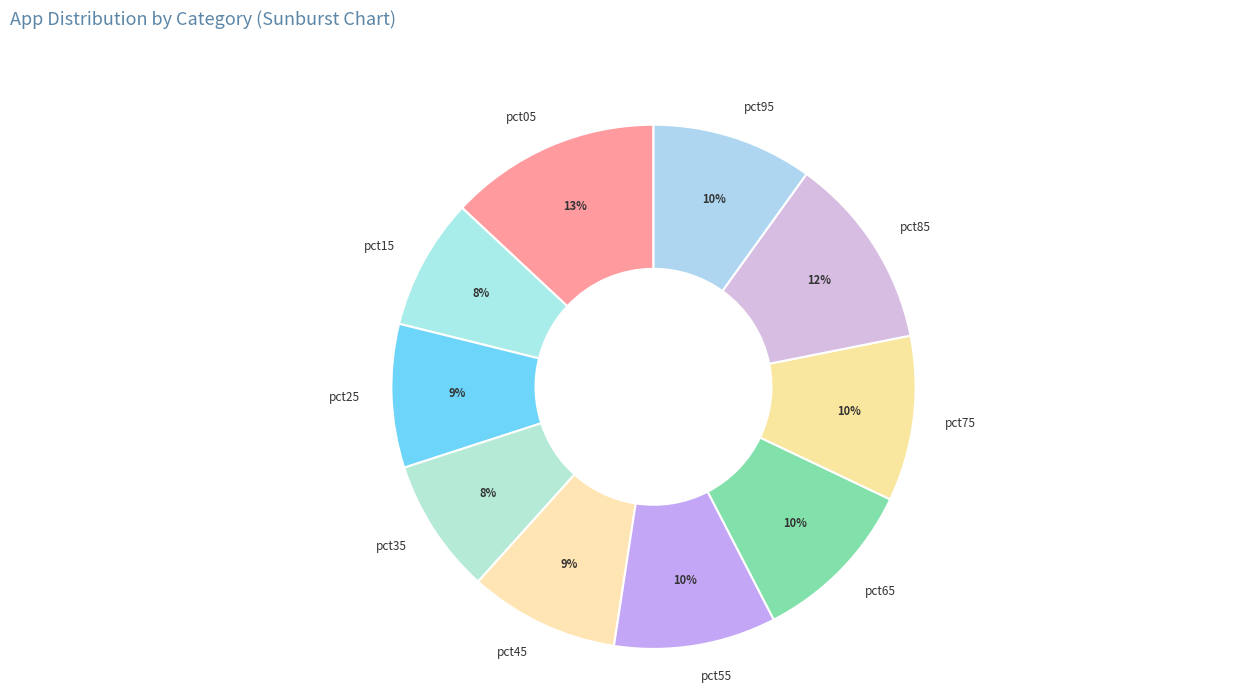

Which has a higher value, pct25 or pct95?

pct95